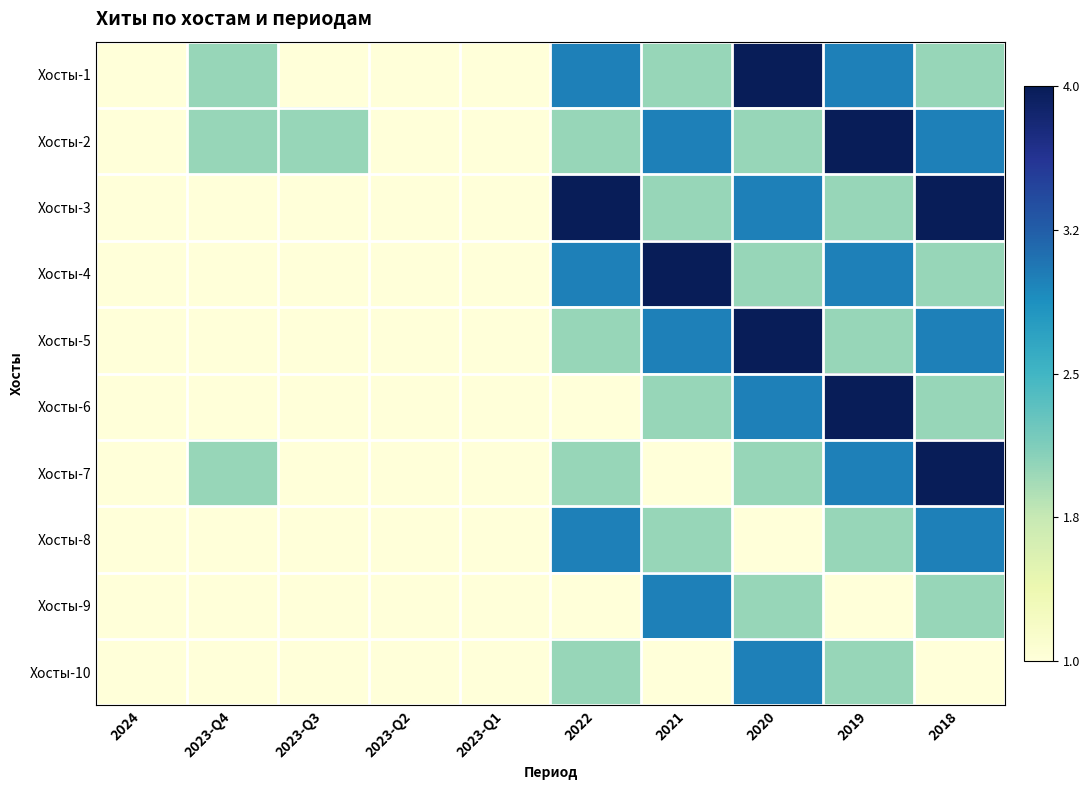

What is the minimum value shown in the chart?

1